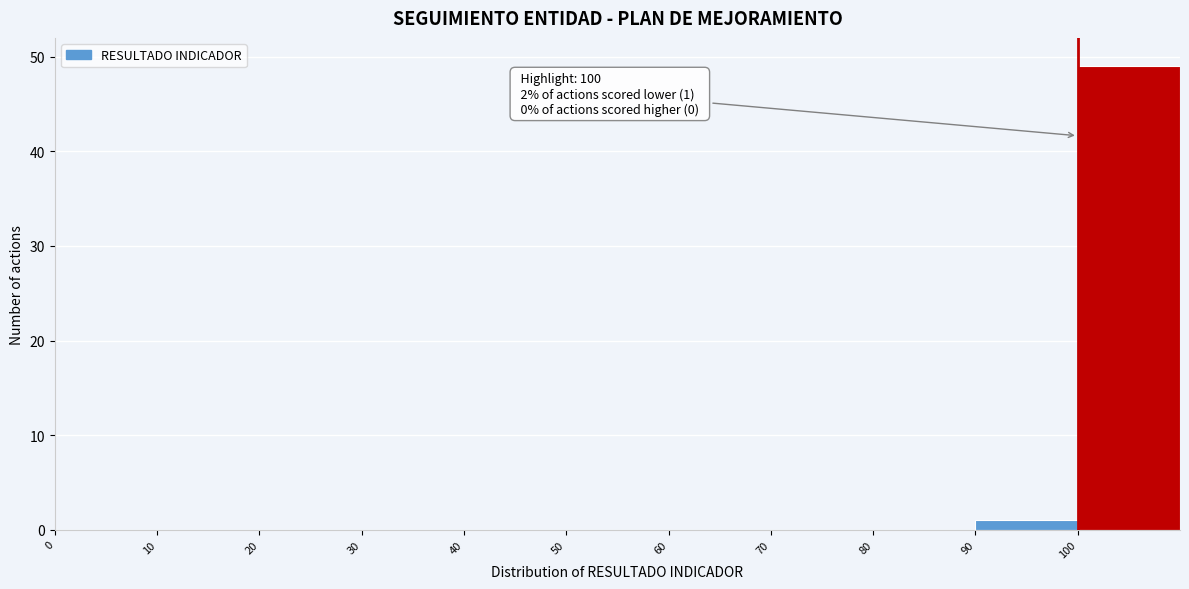

Over which range of the x-axis is the bar tallest?

100 to 110